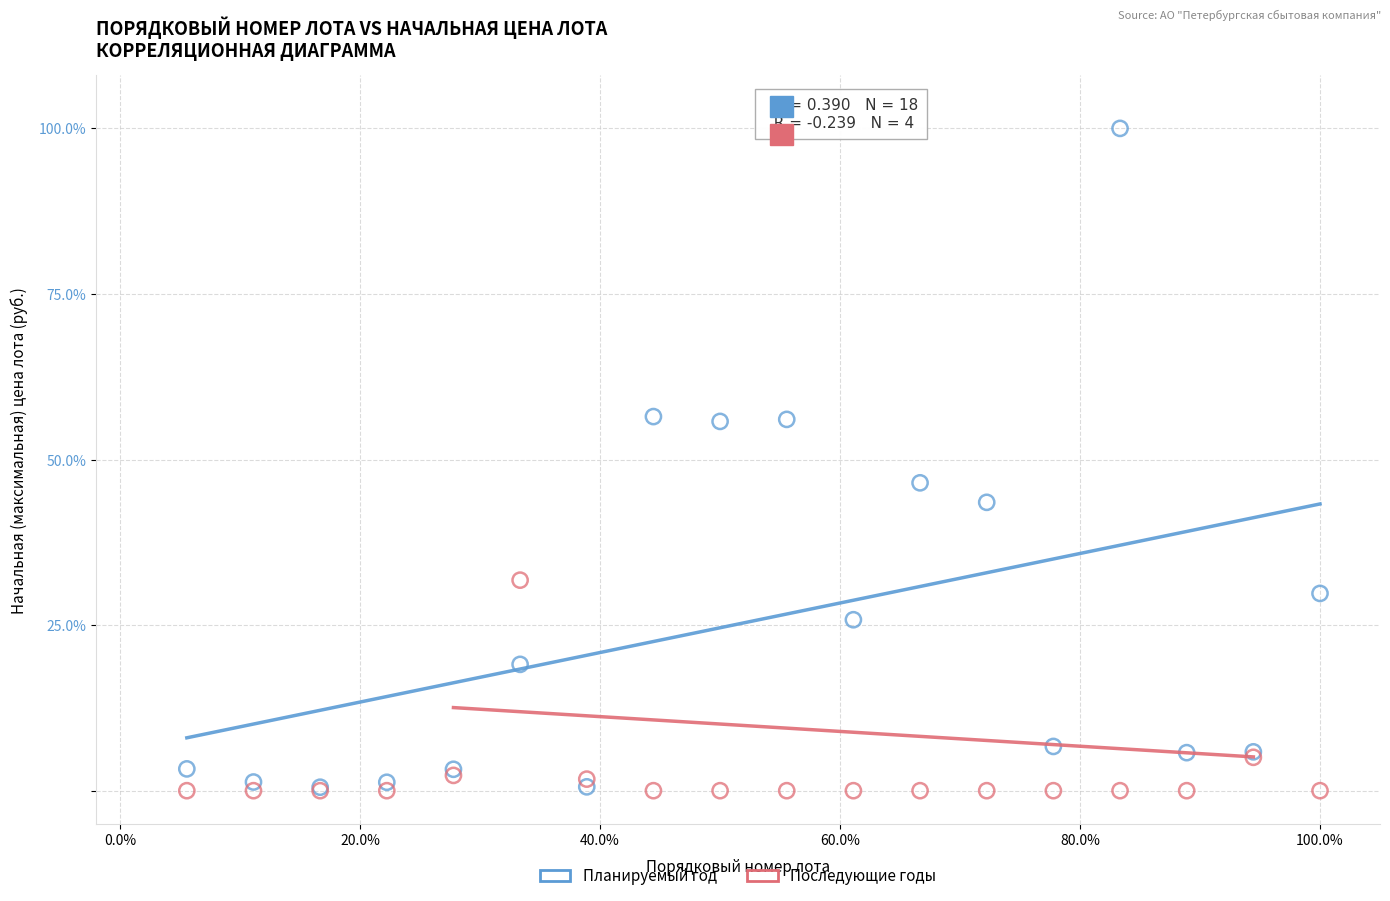

What are all the series names shown in the legend?

Планируемый год, Последующие годы